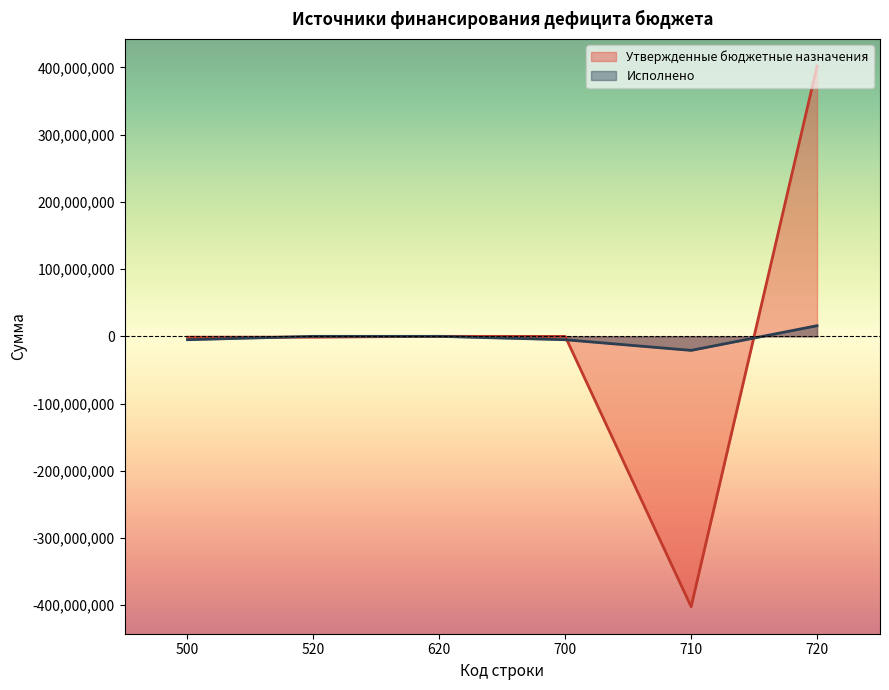

How many values in Утвержденные бюджетные назначения are below zero?

4